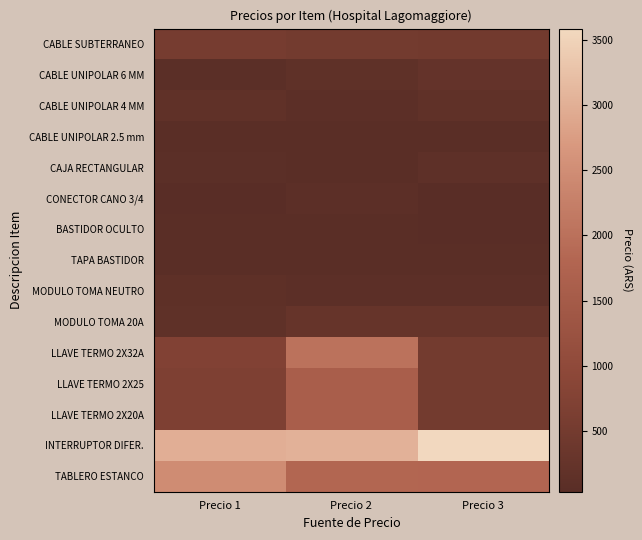

How many categories are shown in the chart?

3